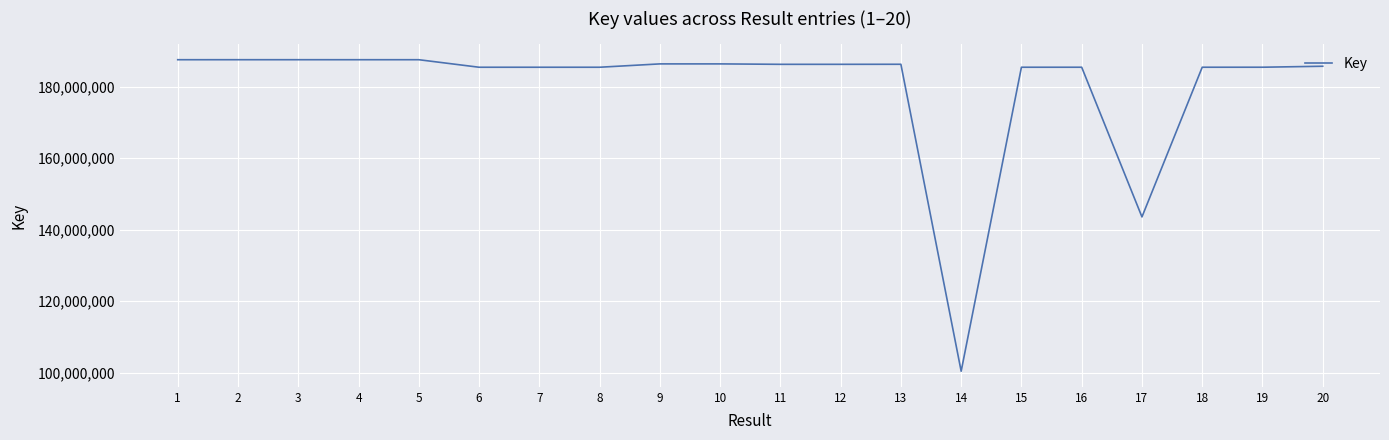

What is the difference between the values at 14 and 6?

85073193